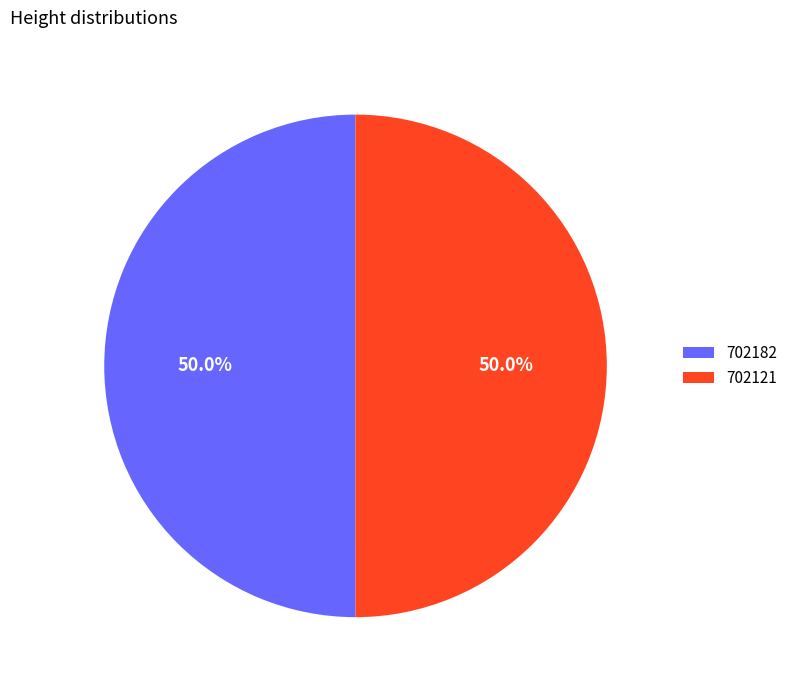

Is the sum of 702121 and 702182 greater than half?

Yes